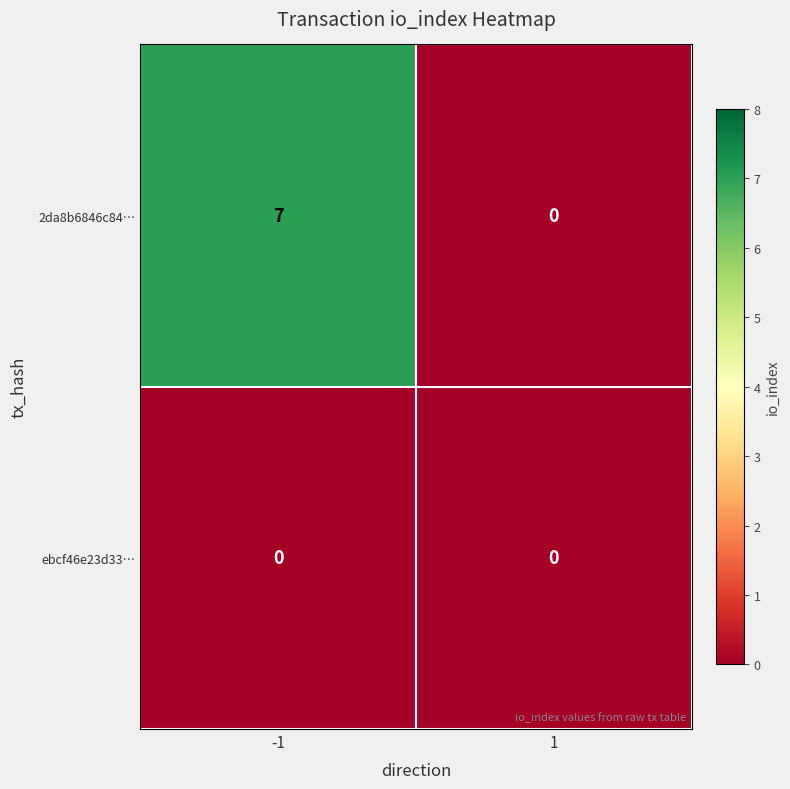

Reading left to right, what are all the values shown in this chart?

2da8b6846c84…: 7	0
ebcf46e23d33…: 0	0